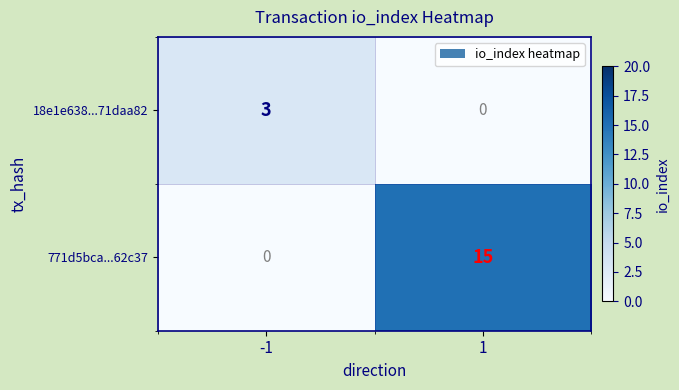

Is it true that 18e1e638...71daa82 equals 3 at -1?

True